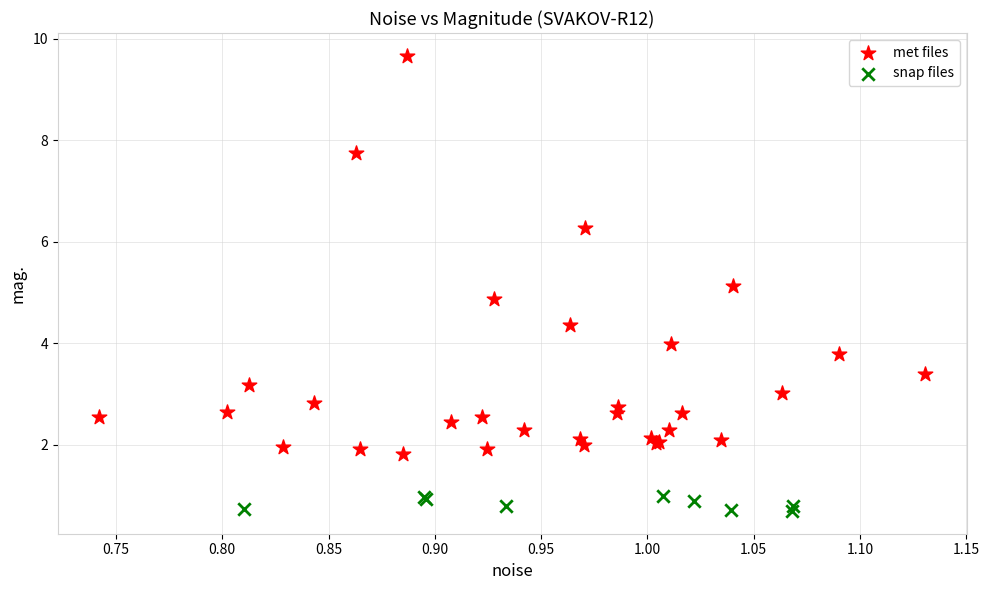

Which series has the widest spread of Y values?

met files